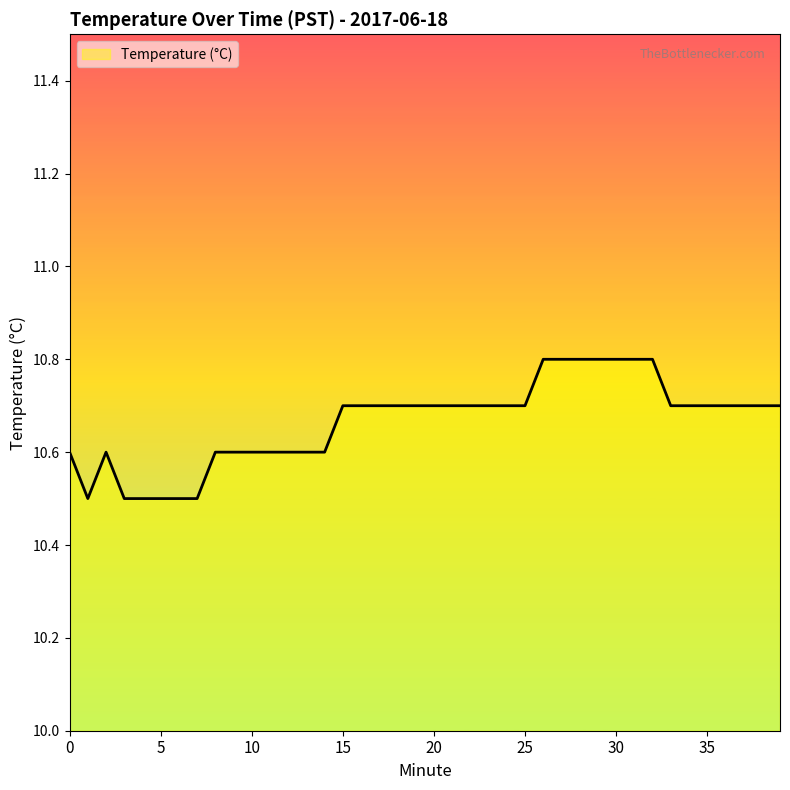

Does the chart display data point markers on the line(s)?

No